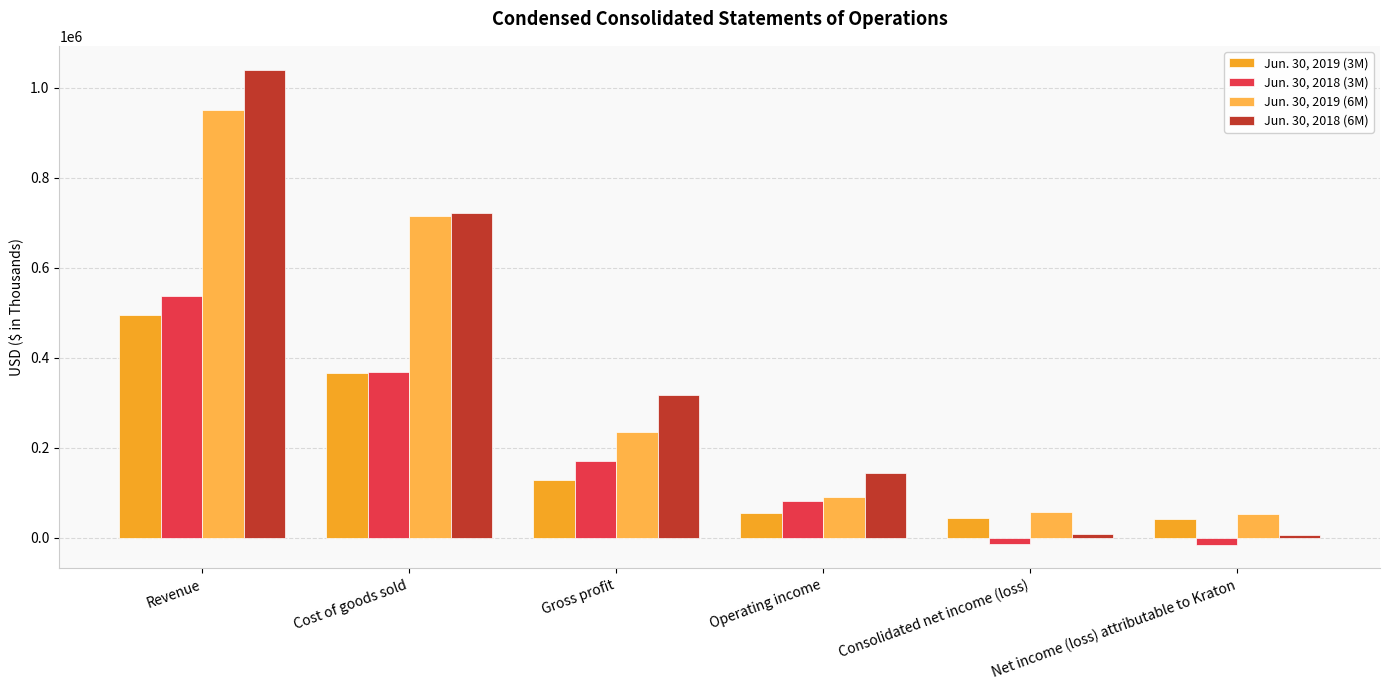

What is the value of the Jun. 30, 2019 (6M) bar at the 4th from the left?

91303